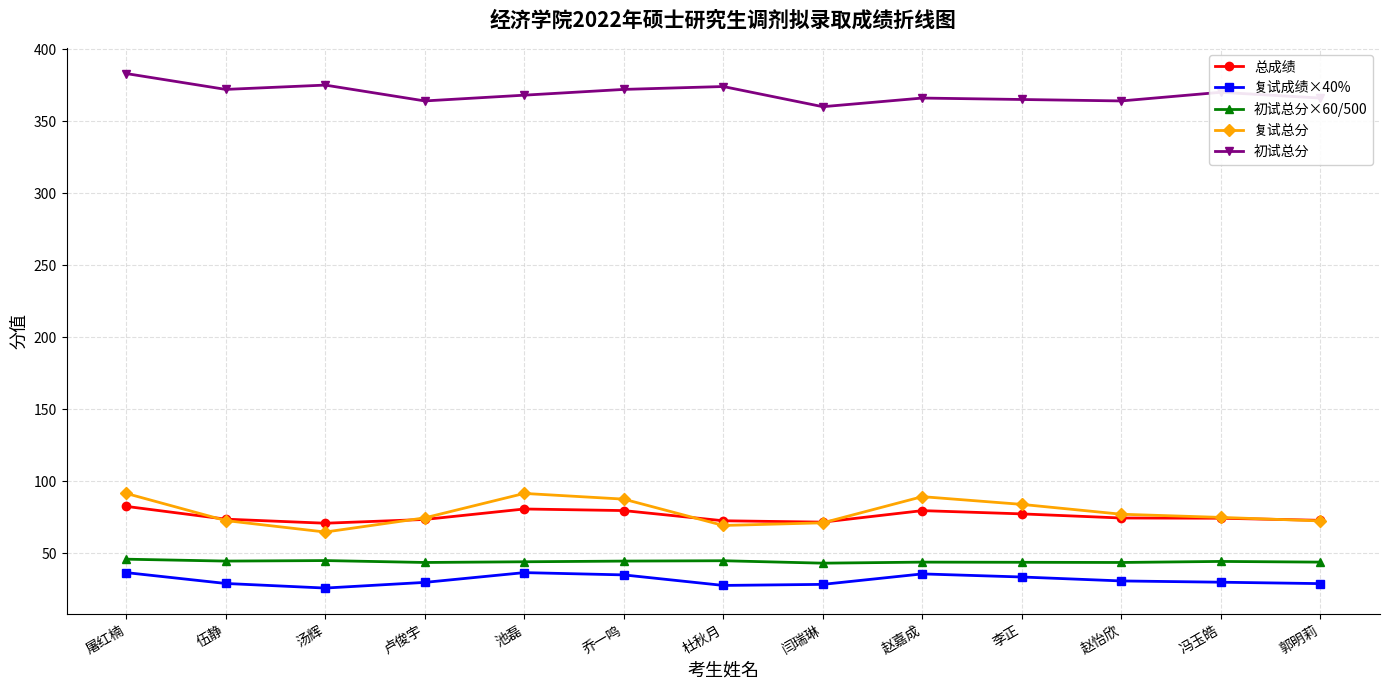

Count the number of data series in this chart.

5